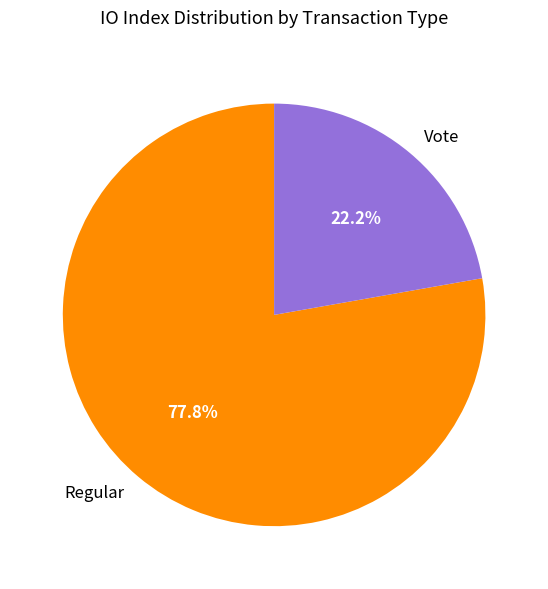

Does Vote represent more than half of the total?

No